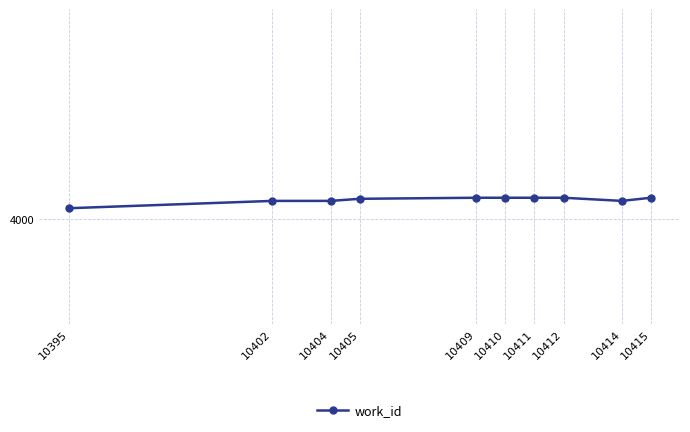

True or false: there are more than 1 points higher than both neighbors.

False